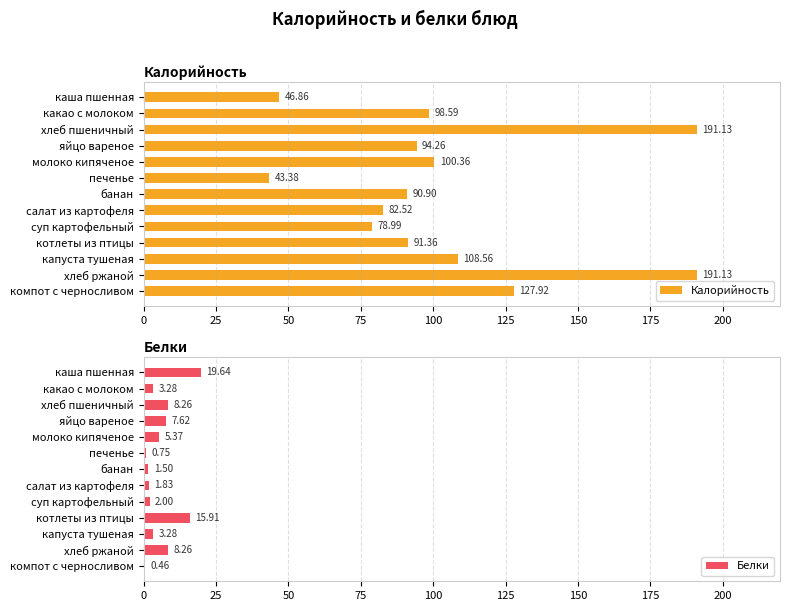

What is the maximum value for Белки?

19.6